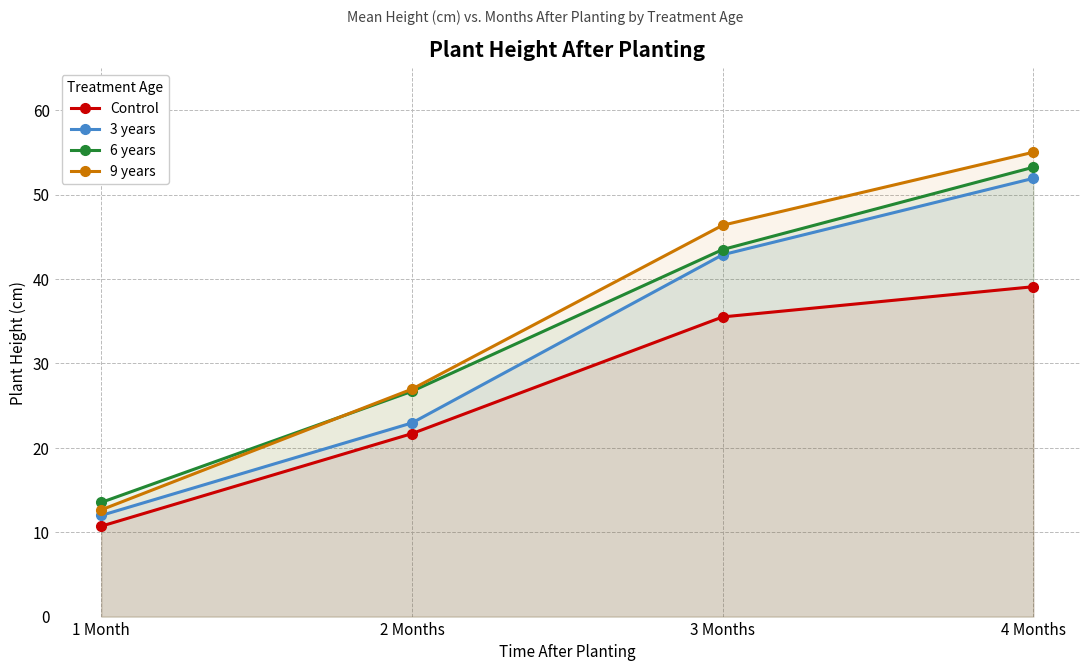

Between 1 Month and 4 Months, which series saw the biggest shift?

9 years